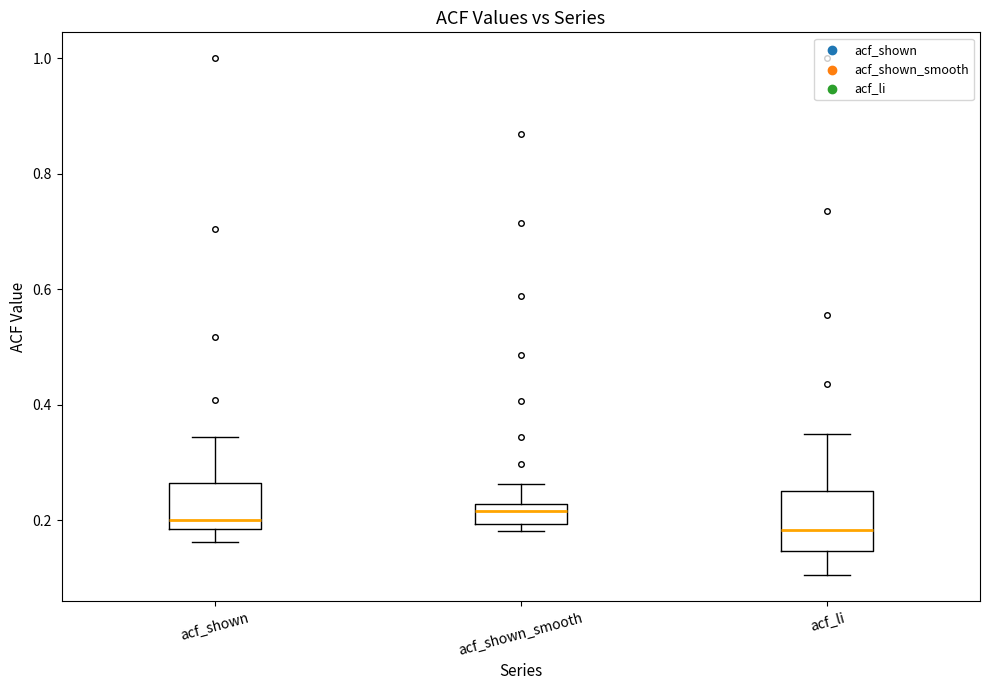

Comparing the boxes themselves (not the whiskers), which one is the tallest?

acf_li